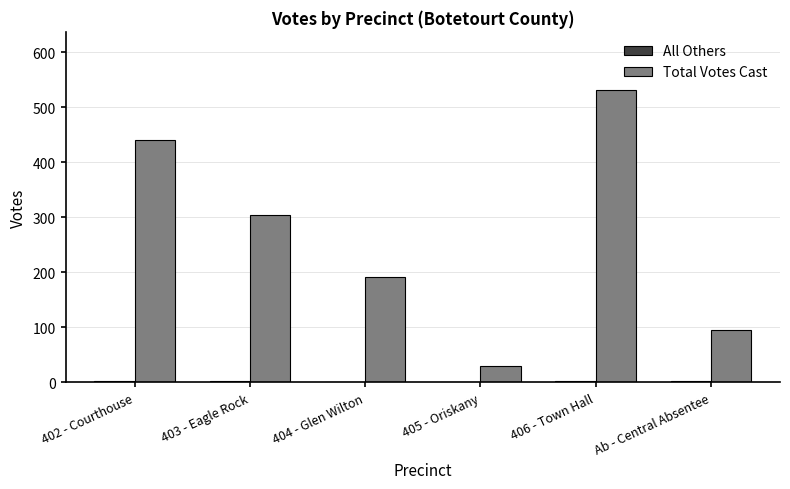

Where does the Total Votes Cast series first go above 305?

402 - Courthouse